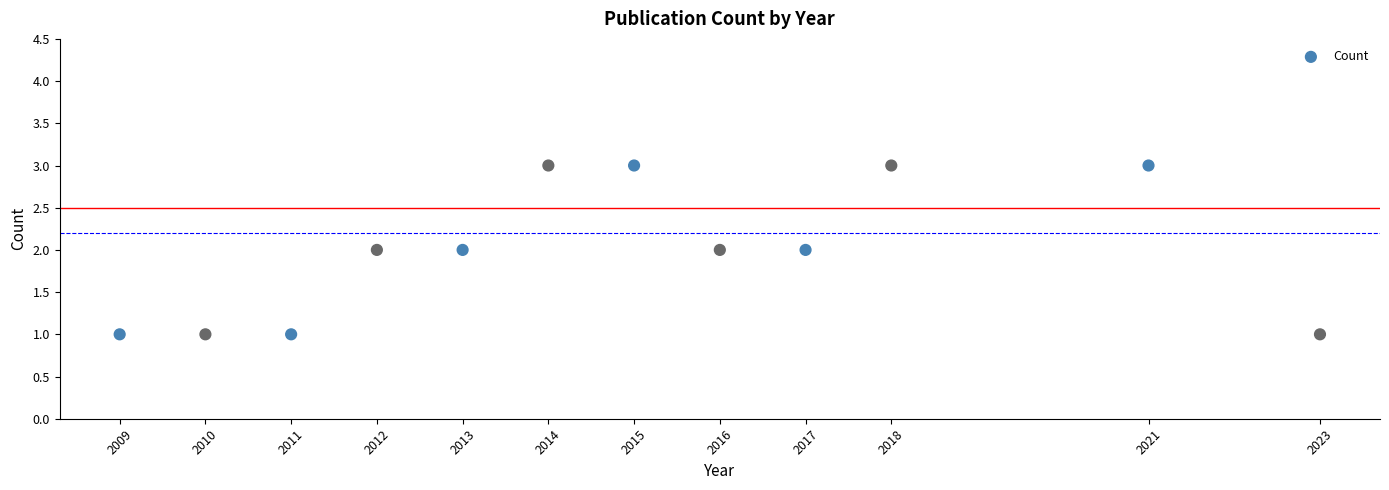

What is the average X value?

2015